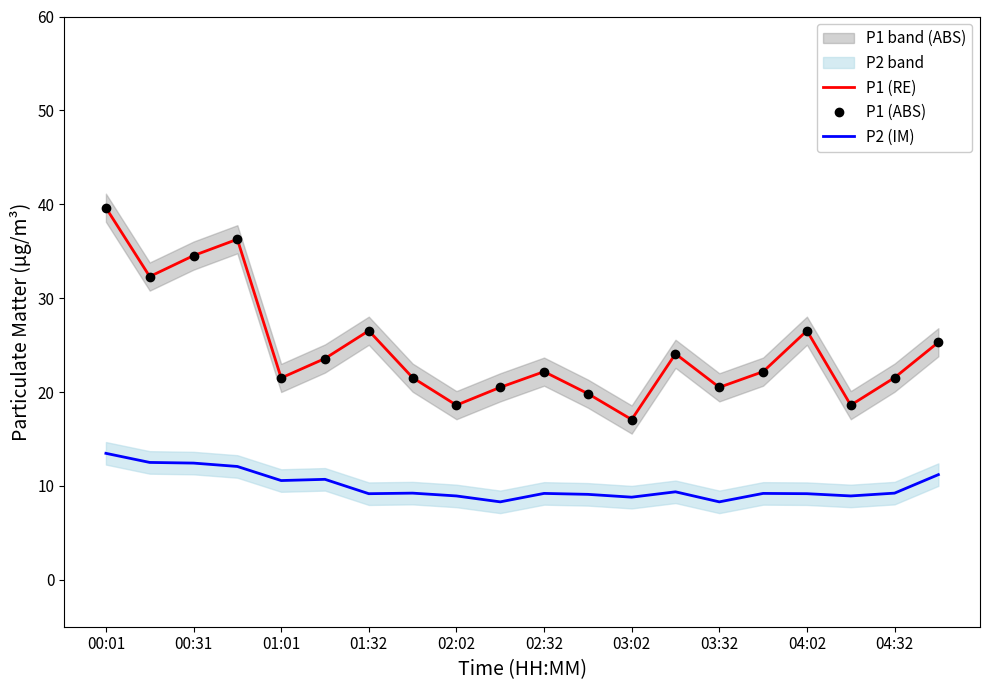

How many data points in P1 (RE) are less than 22?

9